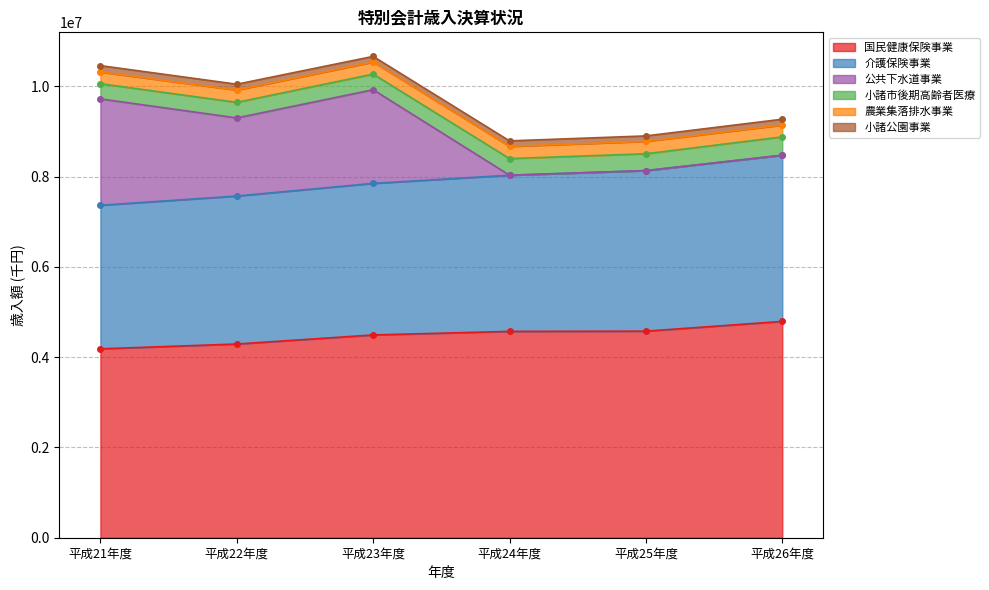

Rank the series by their maximum value, from lowest to highest.

小諸公園事業, 農業集落排水事業, 小諸市後期高齢者医療, 公共下水道事業, 介護保険事業, 国民健康保険事業